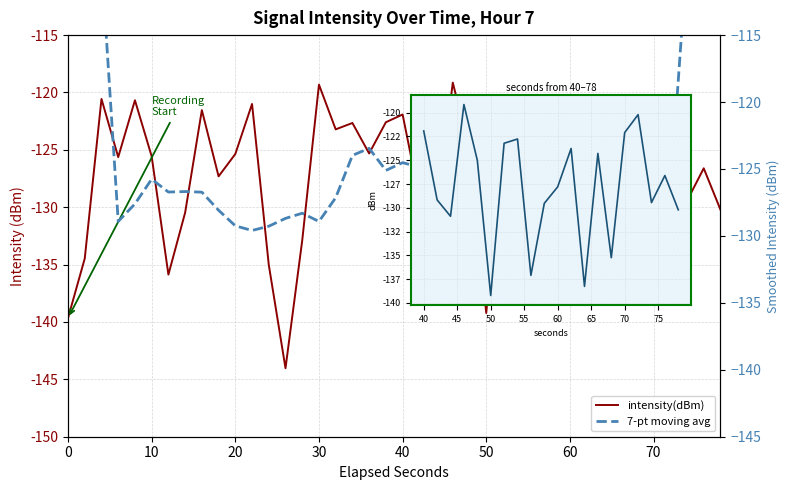

What is the value of the 16th point from the left?

-119.3